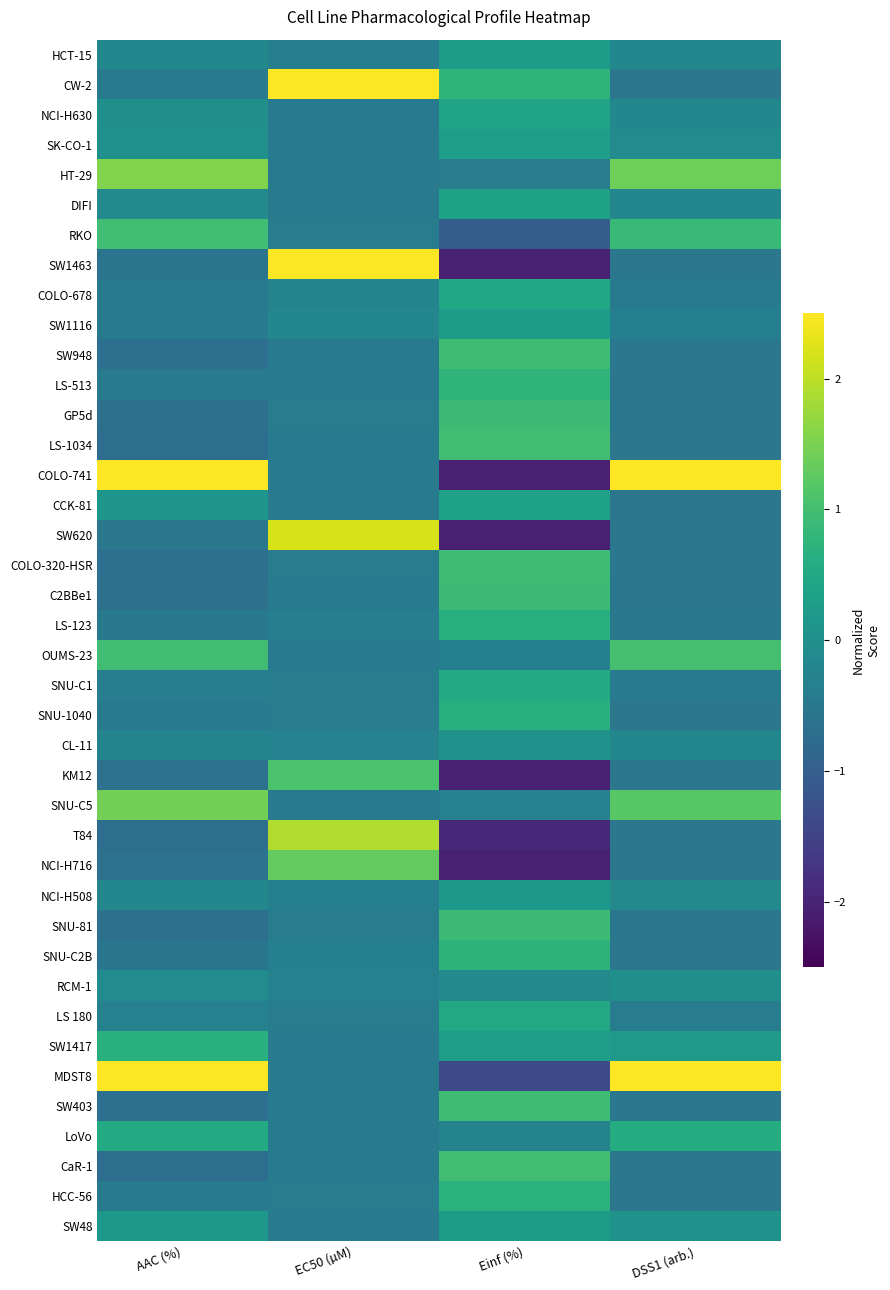

At how many categories does at least one series exceed 1?

3